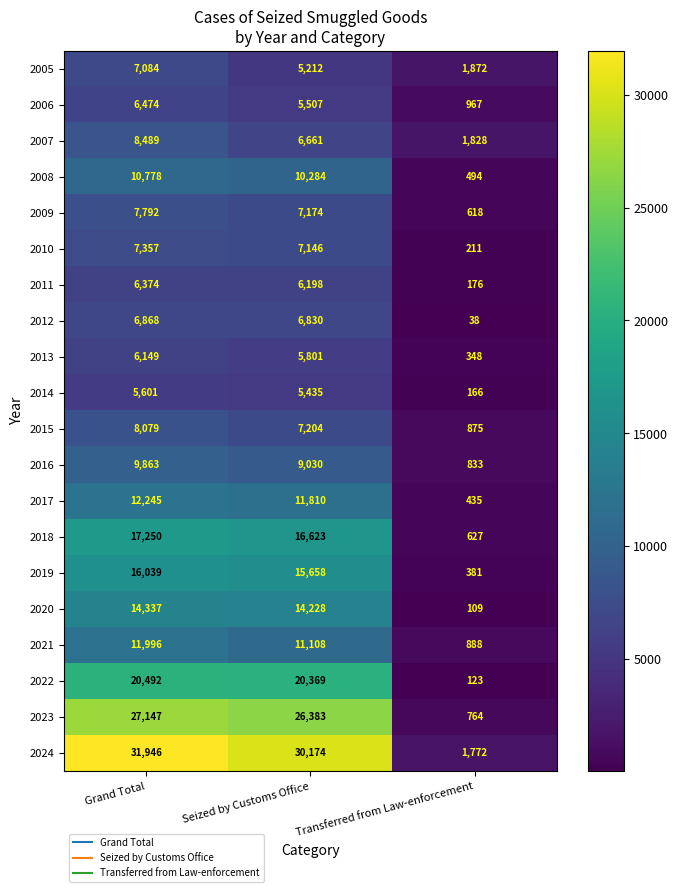

At Seized by Customs Office, list the series in order from largest to smallest.

2024, 2023, 2022, 2018, 2019, 2020, 2017, 2021, 2008, 2016, 2015, 2009, 2010, 2012, 2007, 2011, 2013, 2006, 2014, 2005